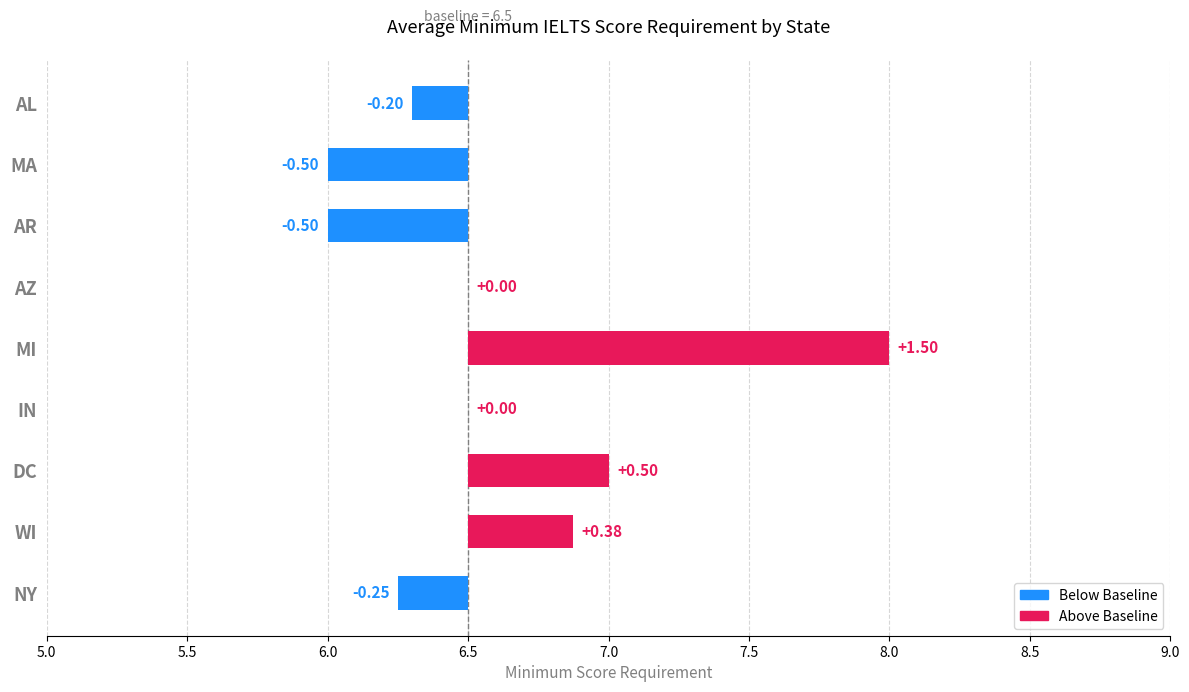

Rank the categories by value from highest to lowest.

MI, DC, WI, IN, AZ, AL, NY, AR, MA